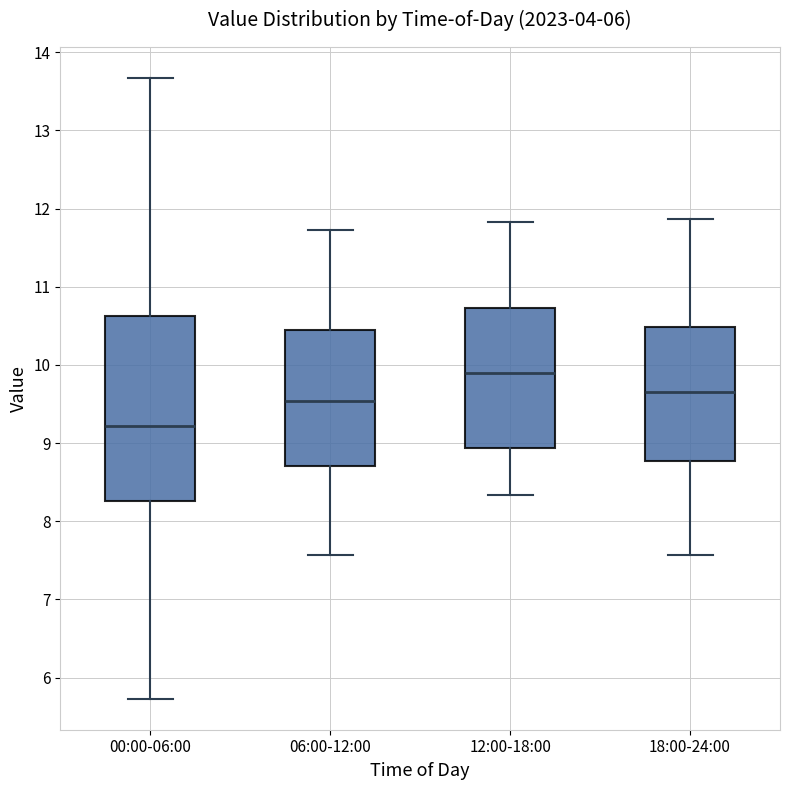

Reading left to right, transcribe this box plot: for each box, give where its median line is, the range the box spans, and where its two whiskers end, as read against the y-axis. The values are not printed on the chart, so give them approximately, as read against the axis.

00:00-06:00: median 9.2, box 8.3 to 10.6, whiskers 5.7 to 13.7
06:00-12:00: median 9.5, box 8.7 to 10.4, whiskers 7.6 to 11.7
12:00-18:00: median 9.9, box 8.9 to 10.7, whiskers 8.3 to 11.8
18:00-24:00: median 9.7, box 8.8 to 10.5, whiskers 7.6 to 11.9